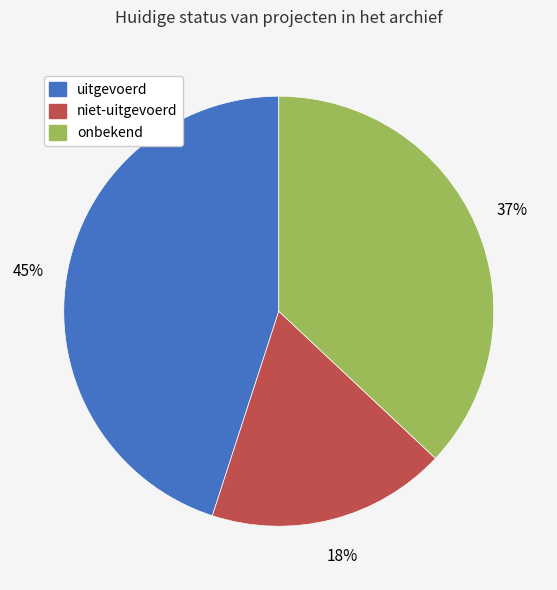

Does any single category account for the majority?

No